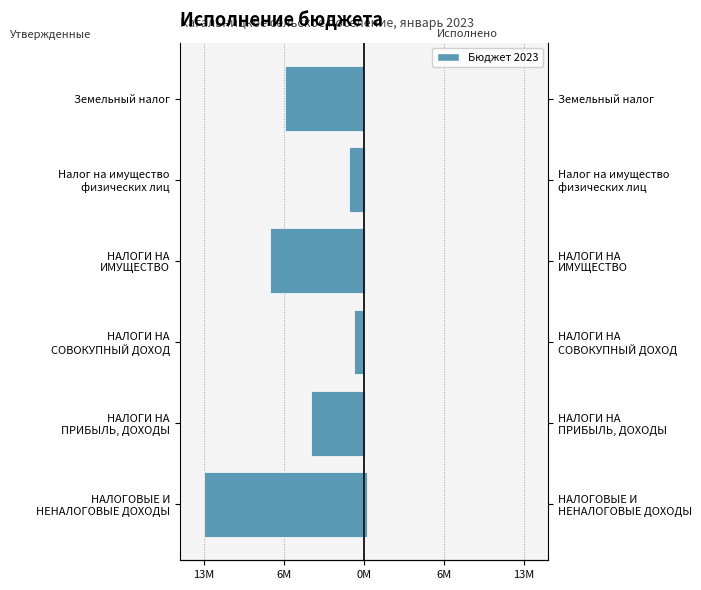

Which series has the widest spread of values?

Утвержденные назначения